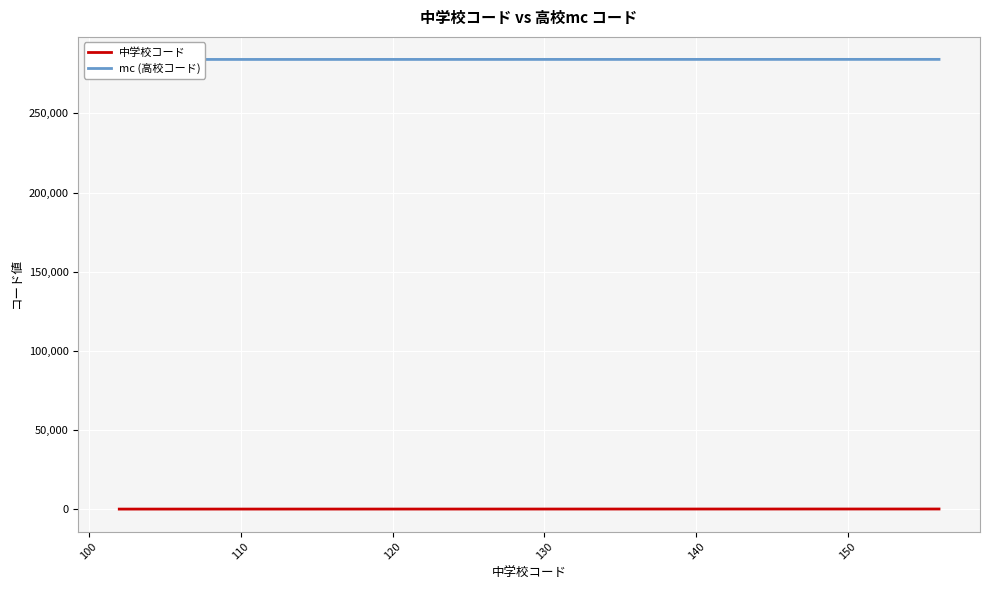

Does the chart display data point markers on the line(s)?

No